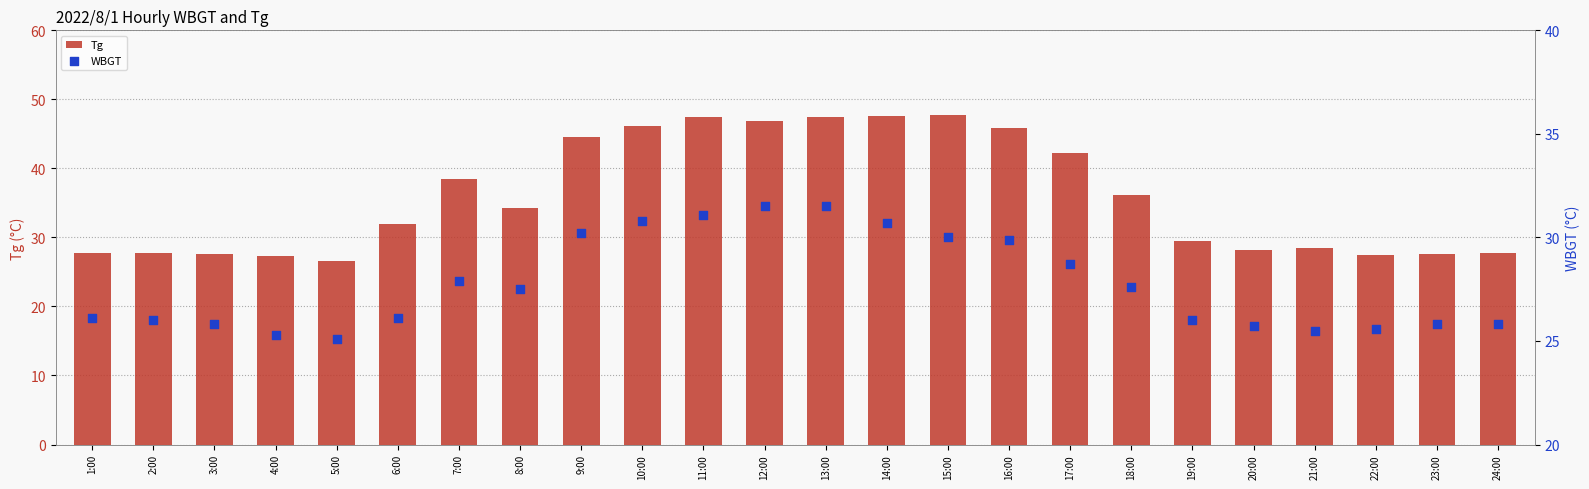

Is the value of WBGT at 2:00 greater than the value of Tg at 11:00?

No